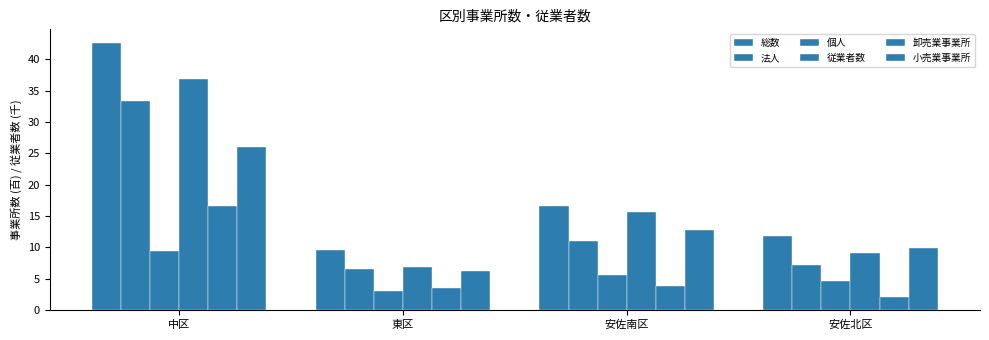

What position from the left is 東区?

2